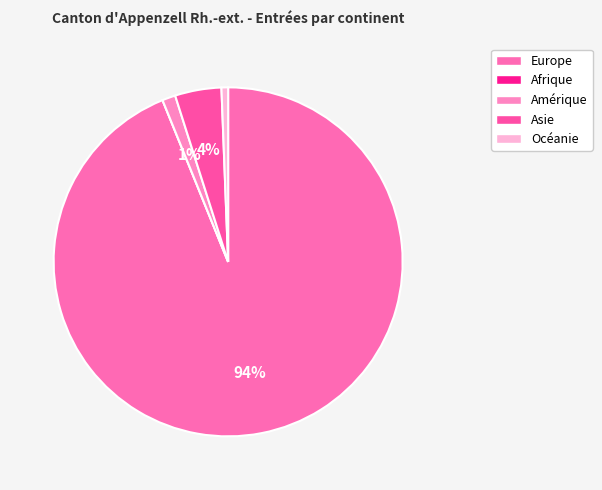

What is the change in value from Afrique to Asie?

+7